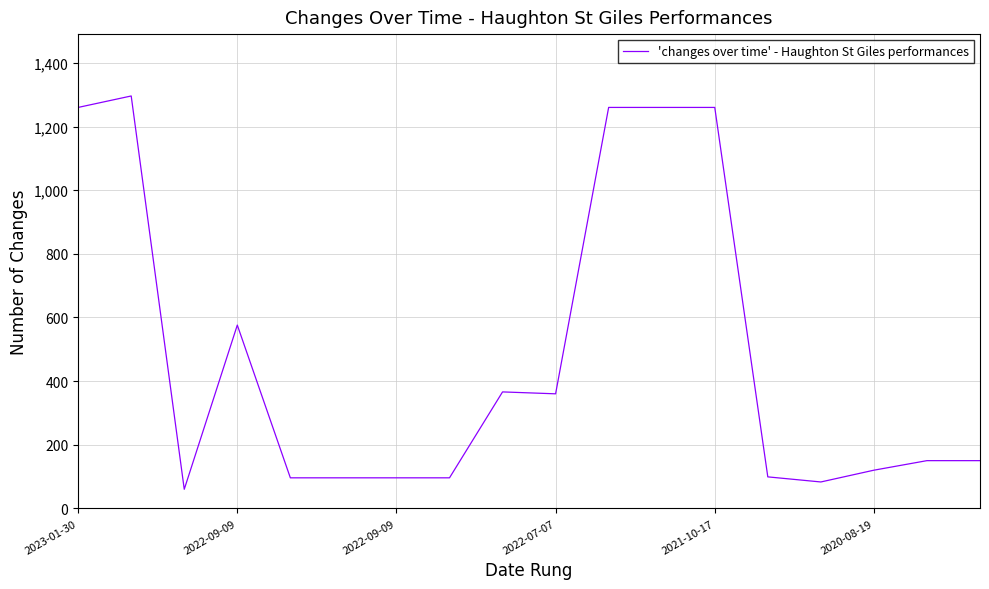

What is the smallest value displayed?

60